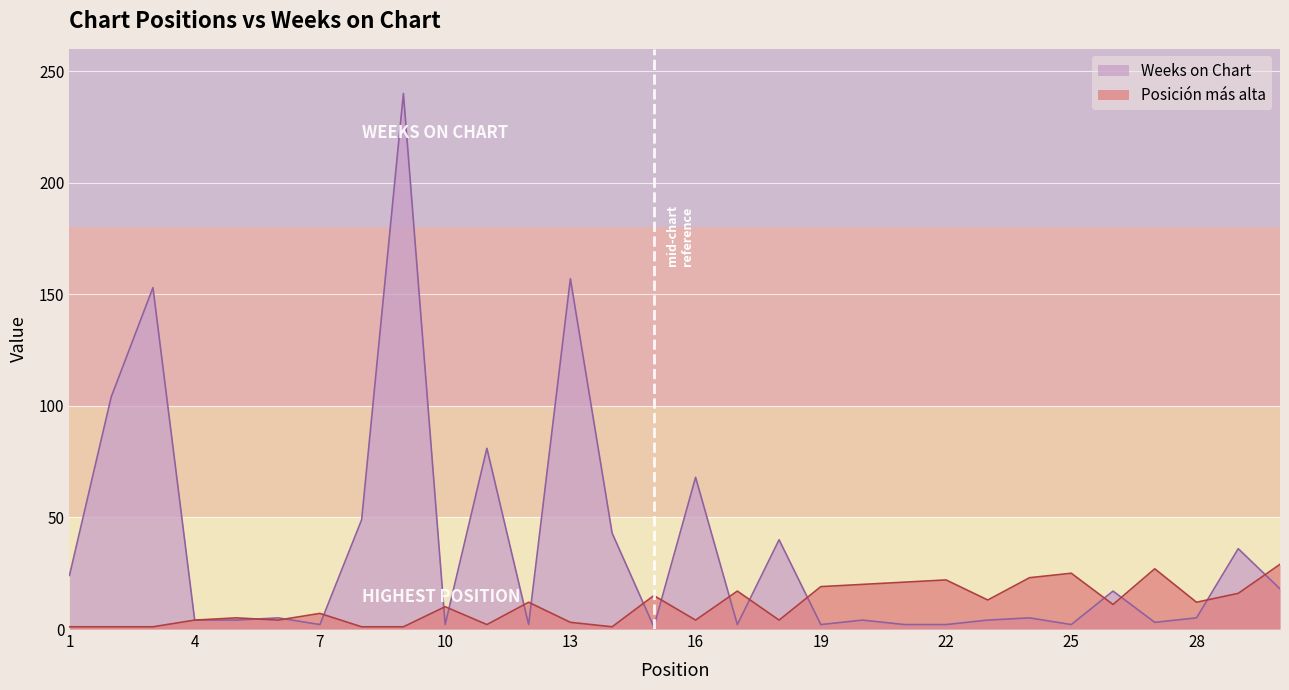

What is the difference between the maximum and minimum values in the Weeks on Chart series?

239